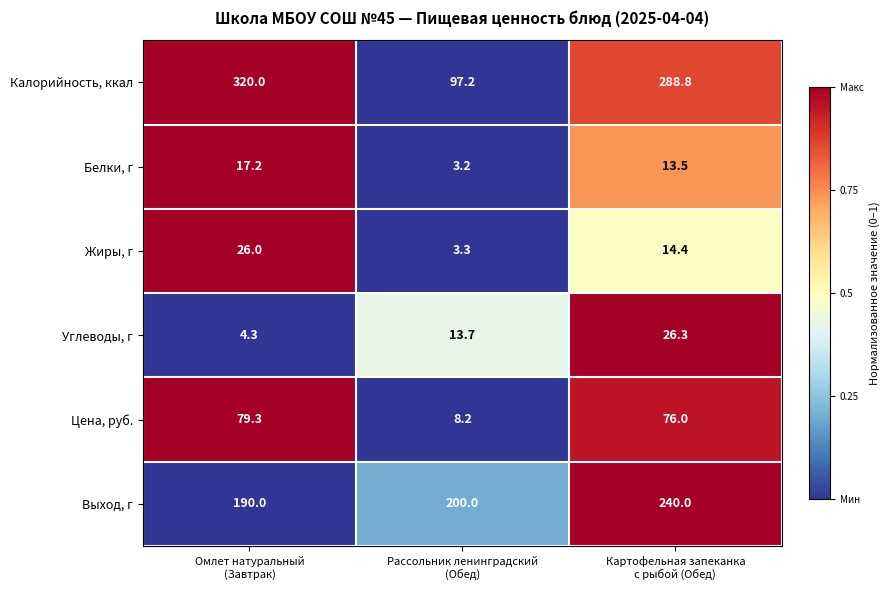

What is the total value across all series at Омлет натуральный
(Завтрак)?

636.8